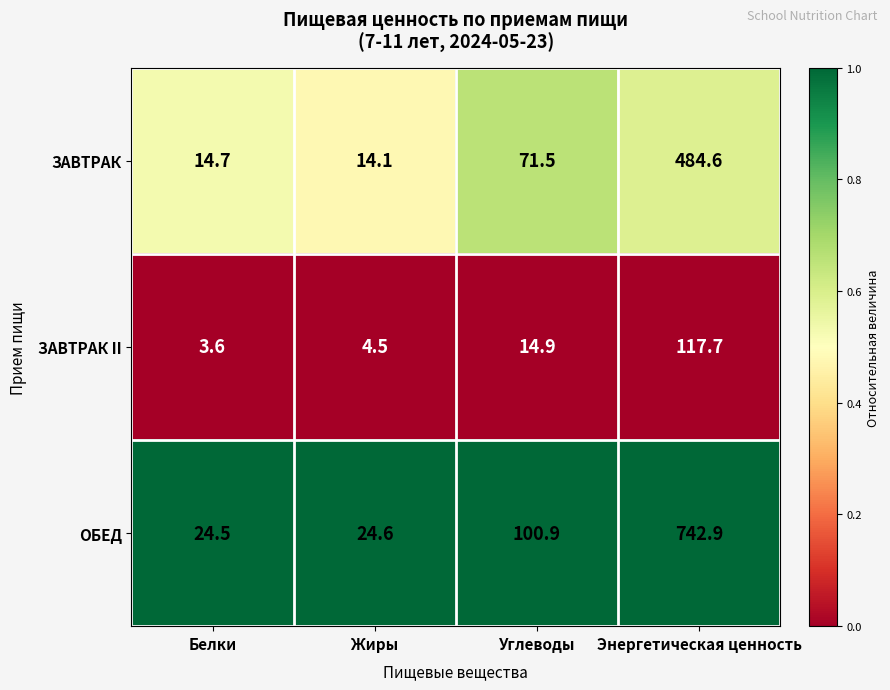

How many data points does each series have?

4